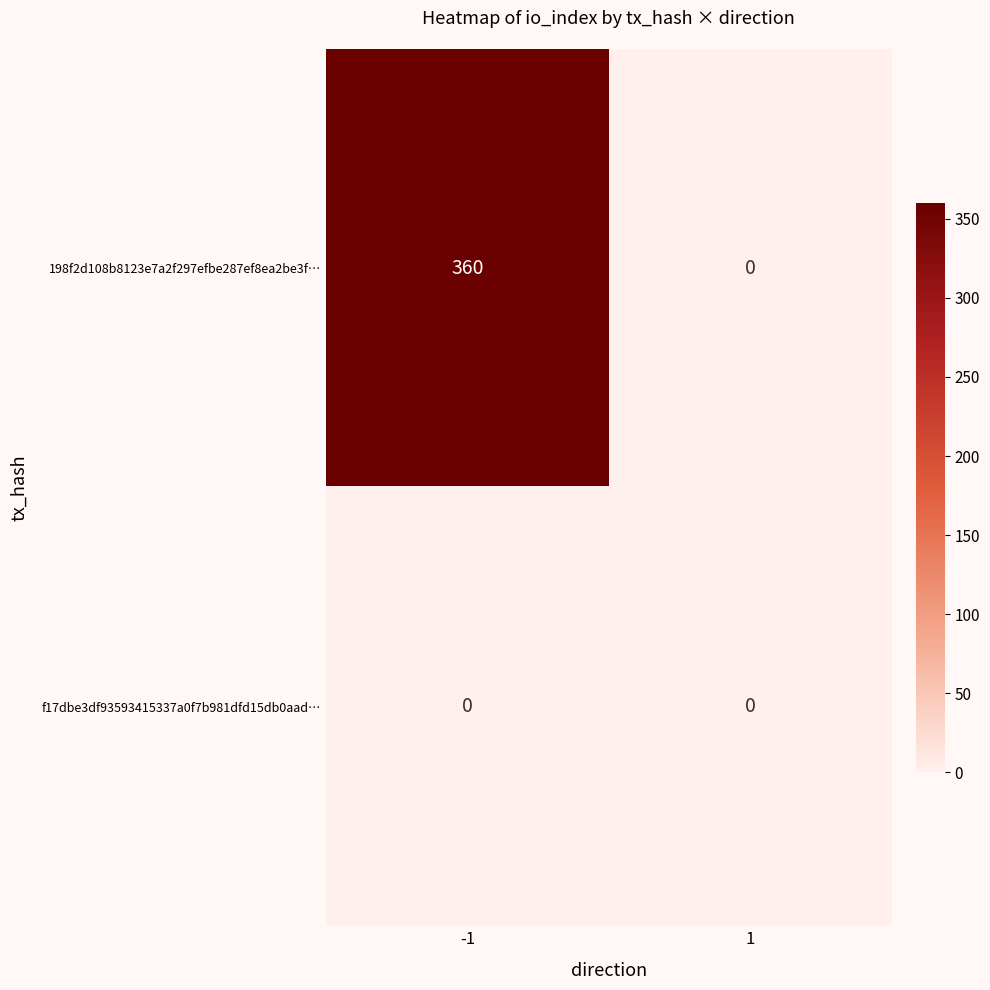

Which series has the widest spread of values?

198f2d108b8123e7a2f297efbe287ef8ea2be3f…